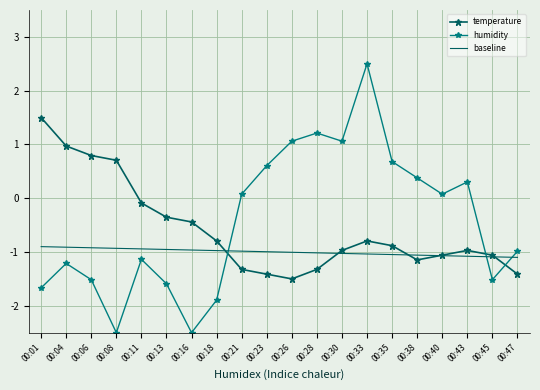

What is the spread (max minus min) of values at 00:01?

3.2